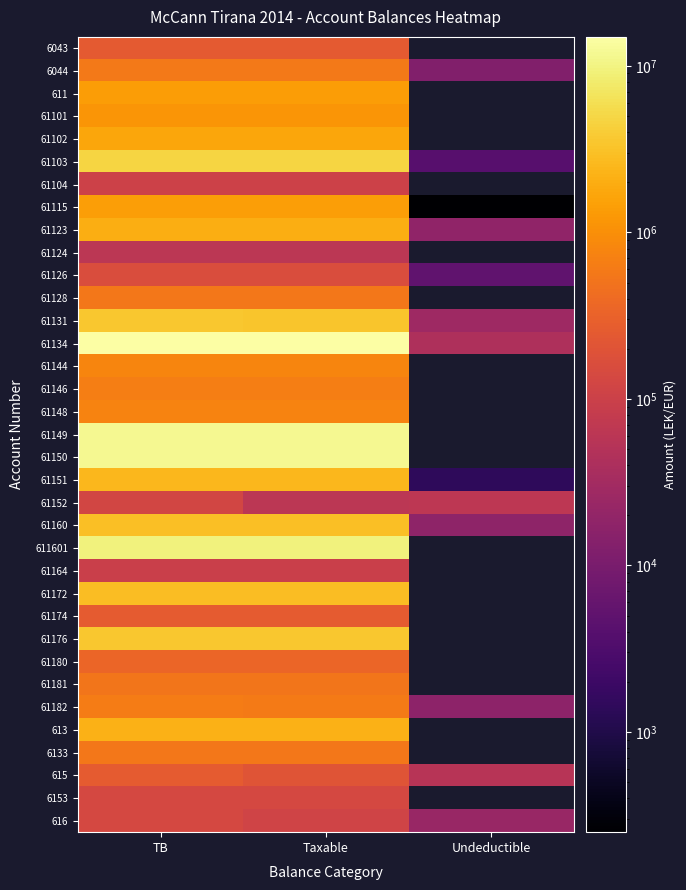

Rank the series by their maximum value, from lowest to highest.

61124, 61164, 61104, 61152, 6153, 616, 61126, 6043, 615, 61174, 61180, 61181, 6133, 61128, 6044, 61182, 61146, 61148, 61144, 61101, 611, 61115, 61102, 61123, 613, 61151, 61172, 61160, 61131, 61176, 61103, 611601, 61150, 61149, 61134